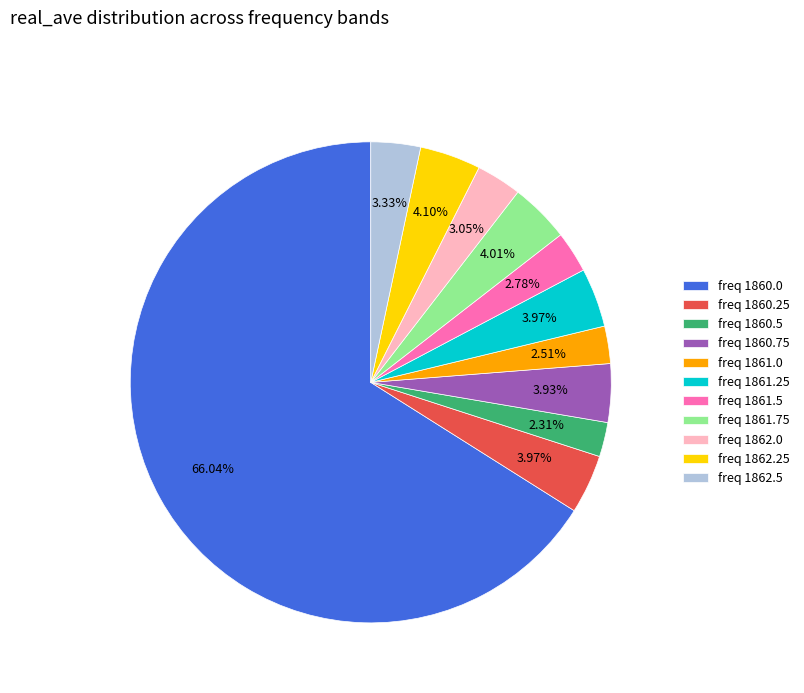

Is freq 1860.0 the majority of the pie?

Yes